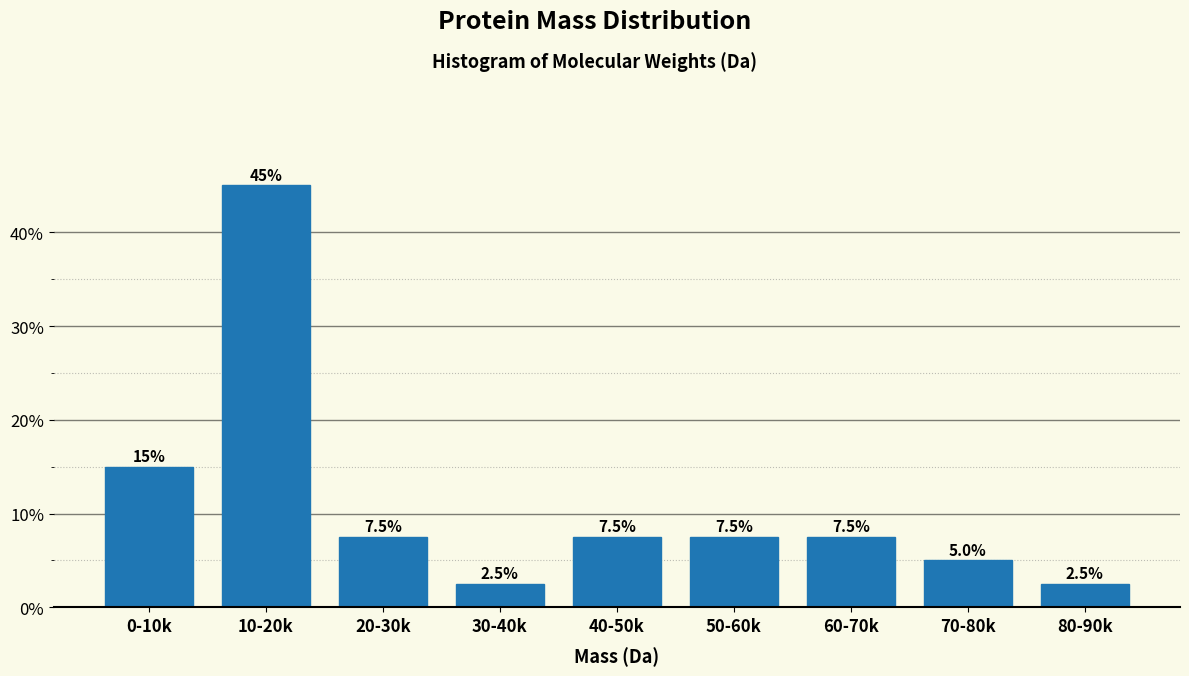

Reading right to left, extract all data points from this chart.

80-90k=2.5	70-80k=5.0	60-70k=7.5	50-60k=7.5	40-50k=7.5	30-40k=2.5	20-30k=7.5	10-20k=45.0	0-10k=15.0